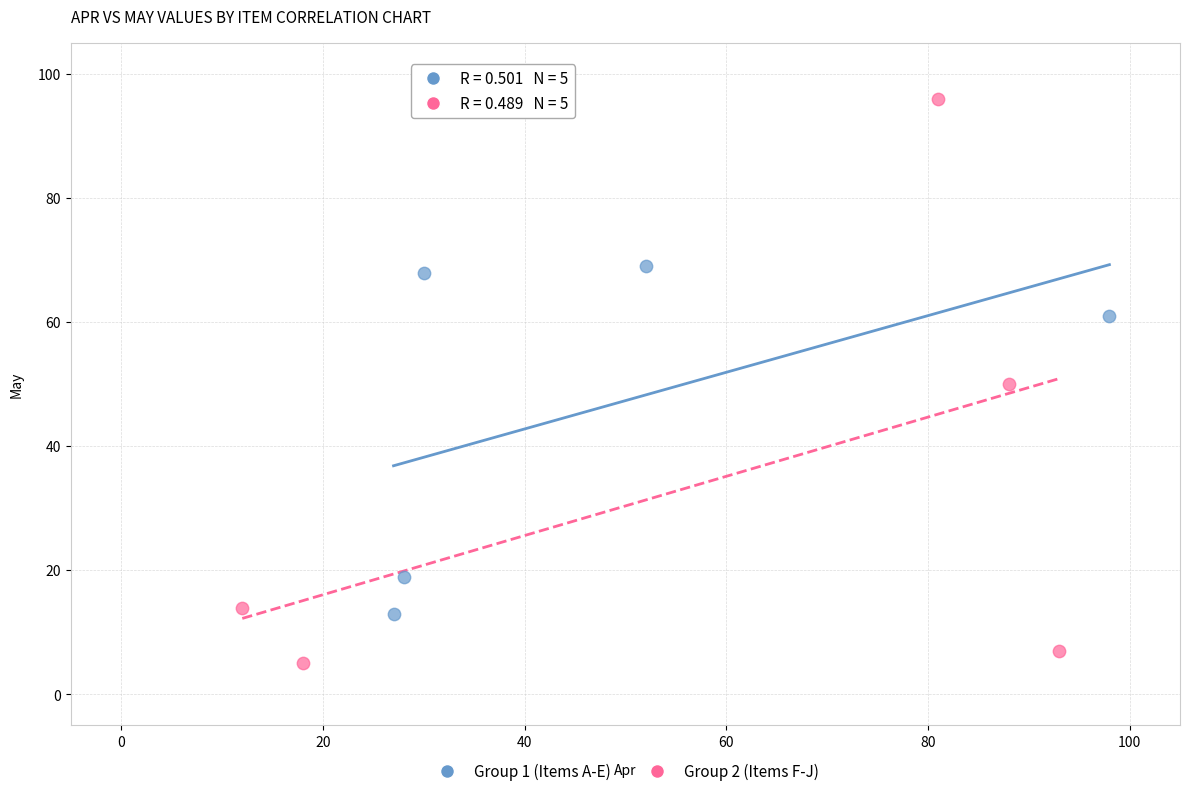

Which series has the largest Y range (max minus min)?

Group 2 (Items F-J)